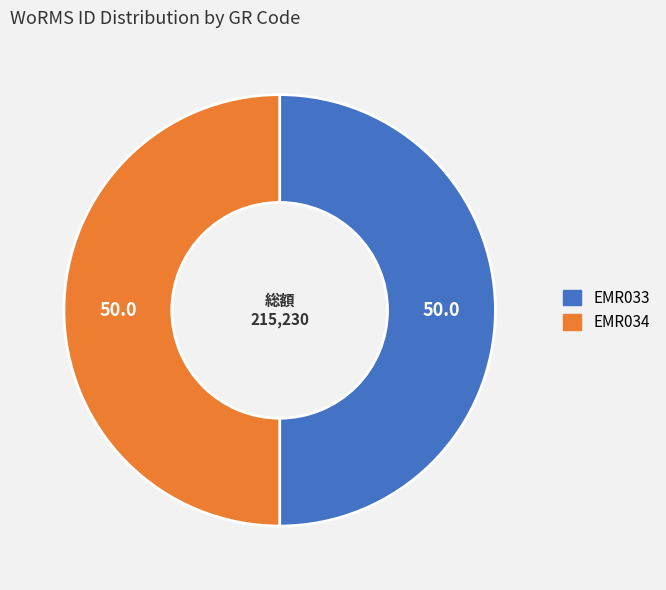

Approximately how many times larger is the value at EMR034 compared to EMR033?

1.0